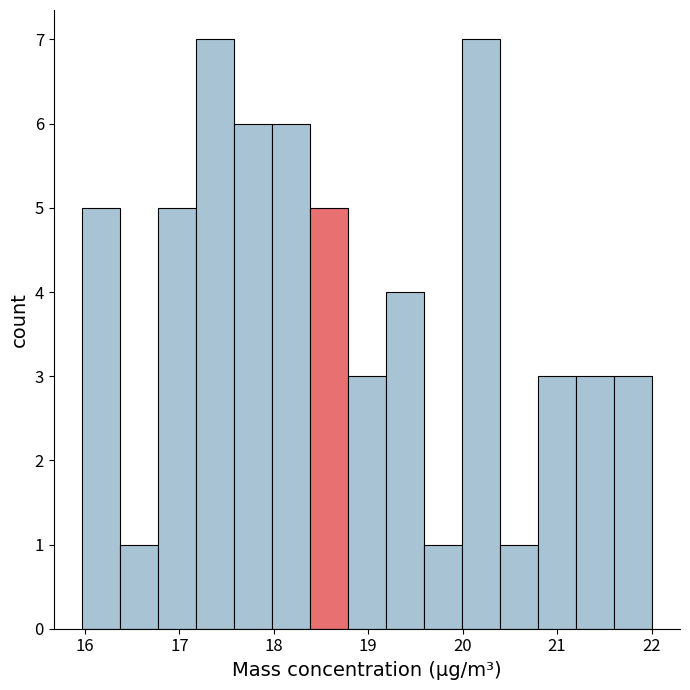

How tall is the bar that spans 18.4 to 18.8 on the x-axis? Neither the bar edges nor the heights are printed on the chart, so give them approximately, as read against the axes.

5